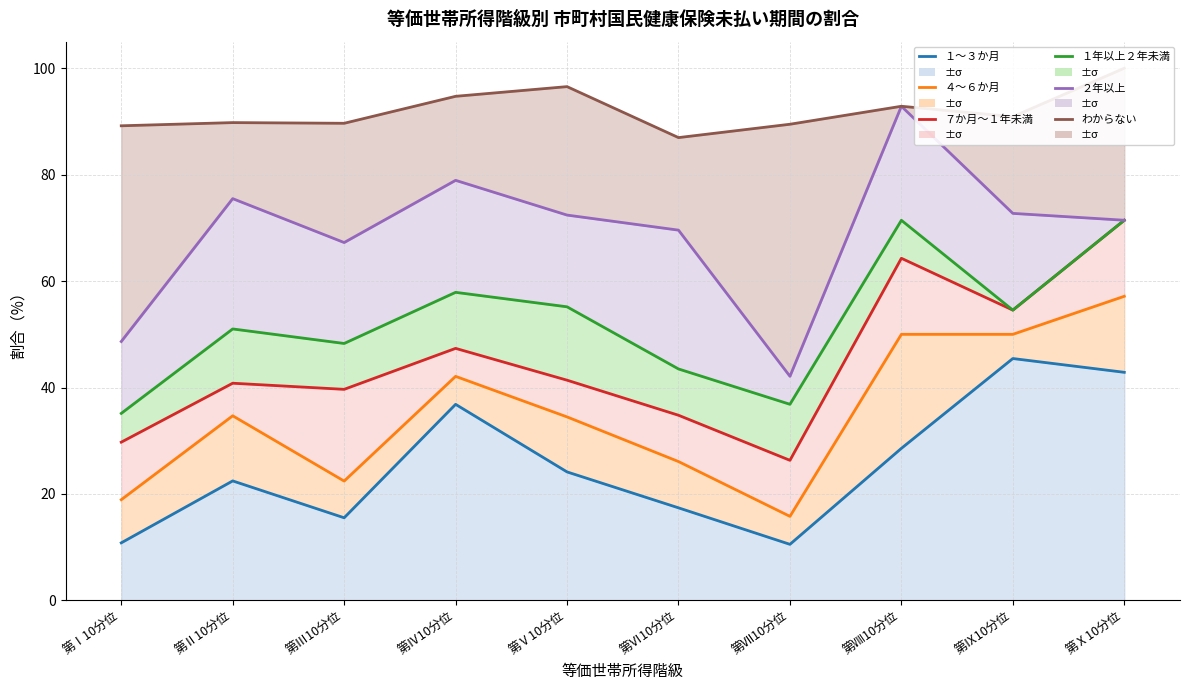

Reading left to right, list all the values displayed in this chart.

１～３か月: 10.8	22.4	15.5	36.8	24.1	17.4	10.5	28.6	45.5	42.9
４～６か月: 18.9	34.7	22.4	42.1	34.5	26.1	15.8	50.0	50.0	57.1
７か月～１年未満: 29.7	40.8	39.7	47.4	41.4	34.8	26.3	64.3	54.5	71.4
１年以上２年未満: 35.1	51.0	48.3	57.9	55.2	43.5	36.9	71.4	54.5	71.4
２年以上: 48.6	75.5	67.2	78.9	72.4	69.6	42.1	92.9	72.7	71.4
わからない: 89.2	89.8	89.7	94.7	96.5	87.0	89.5	92.9	90.9	100.0